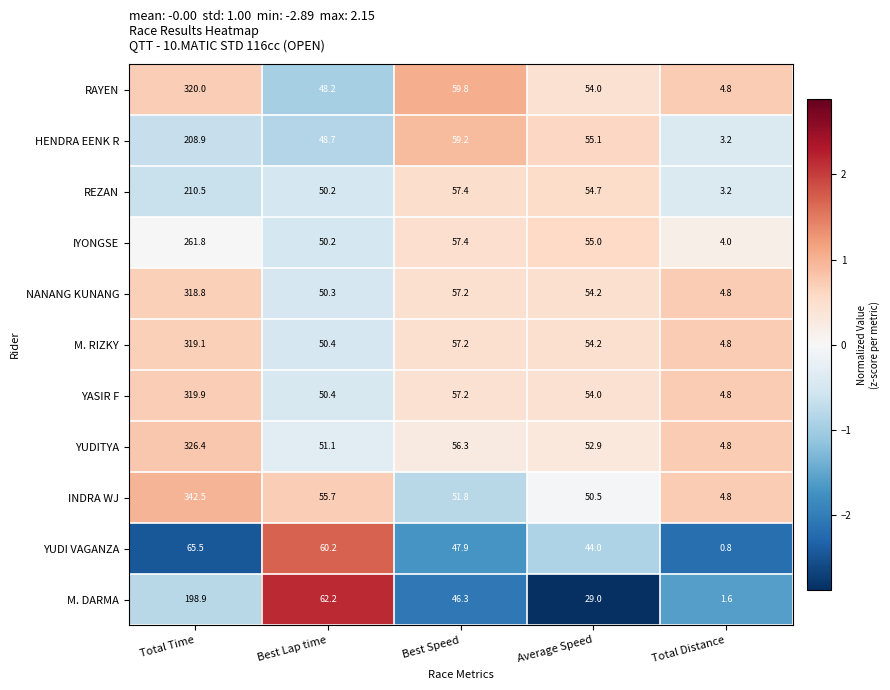

Rank the series by their maximum value, from highest to lowest.

INDRA WJ, YUDITYA, RAYEN, YASIR F, M. RIZKY, NANANG KUNANG, IYONGSE, REZAN, HENDRA EENK R, M. DARMA, YUDI VAGANZA